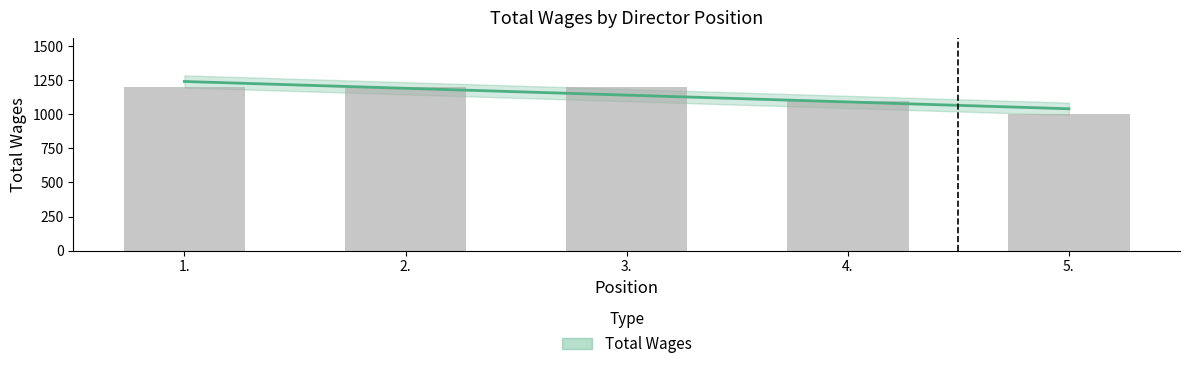

List the labels in order of value, smallest first.

5., 4., 1., 2., 3.